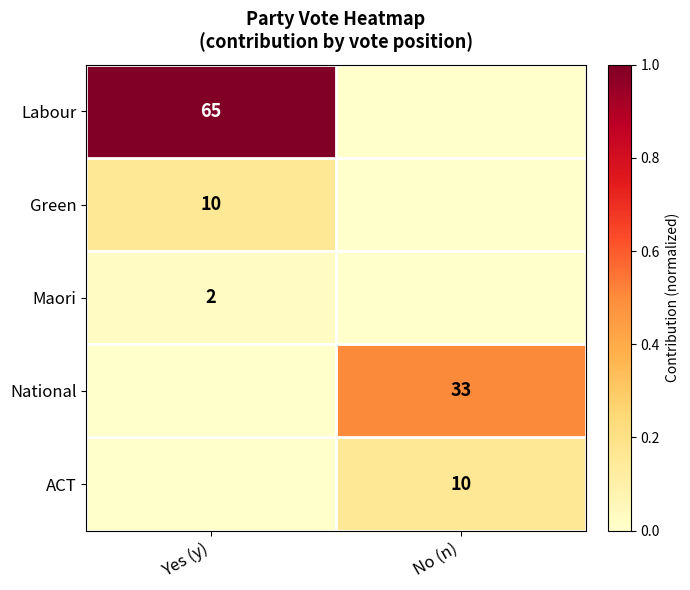

Is it true that ACT equals 7 at No (n)?

False